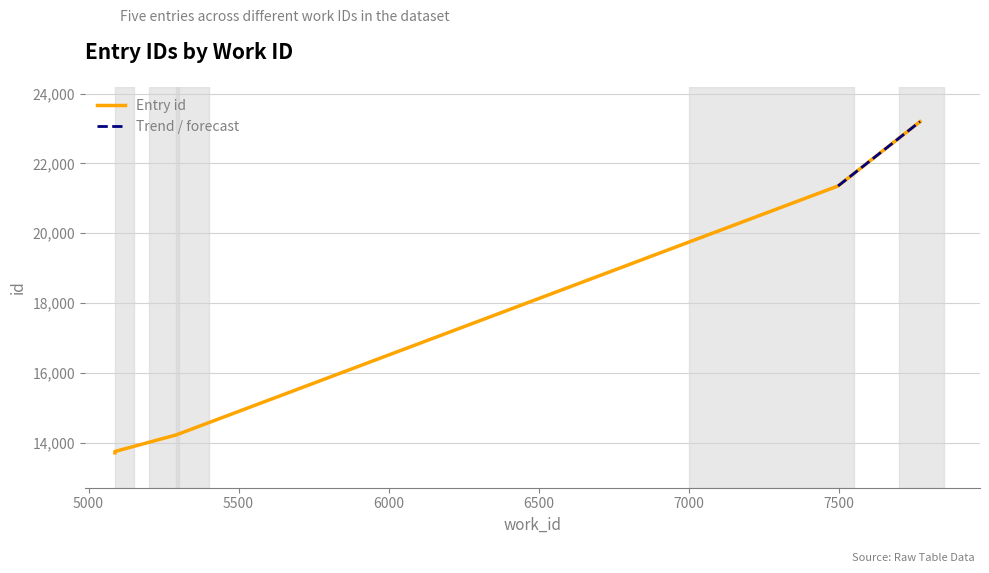

Between 7498 and 7771, which is larger?

7771